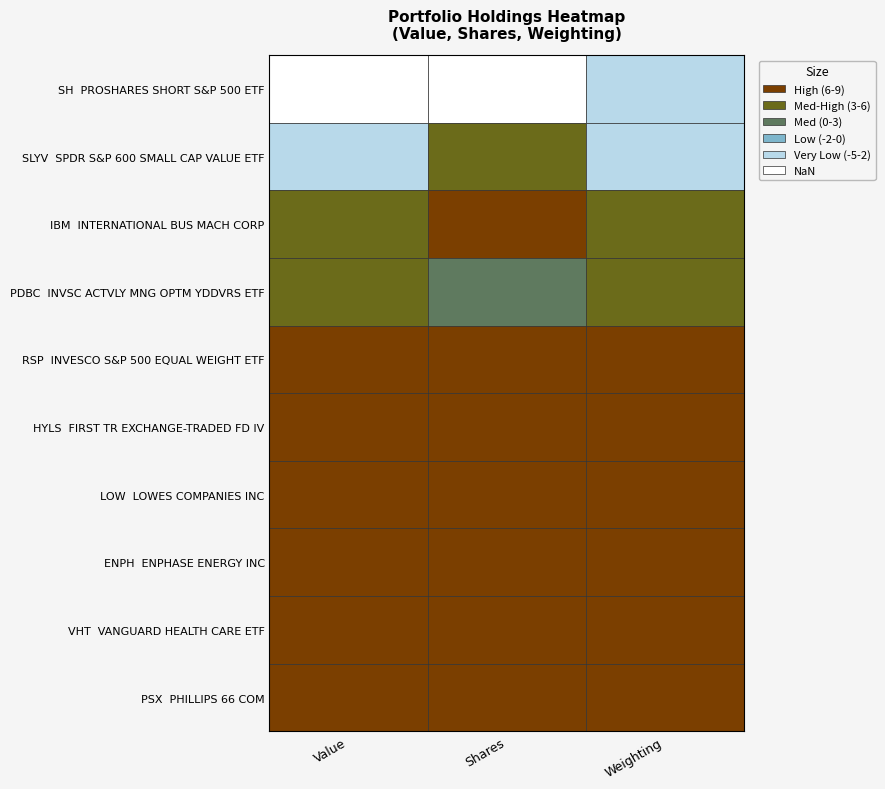

At how many categories does at least one series exceed 1525722?

1